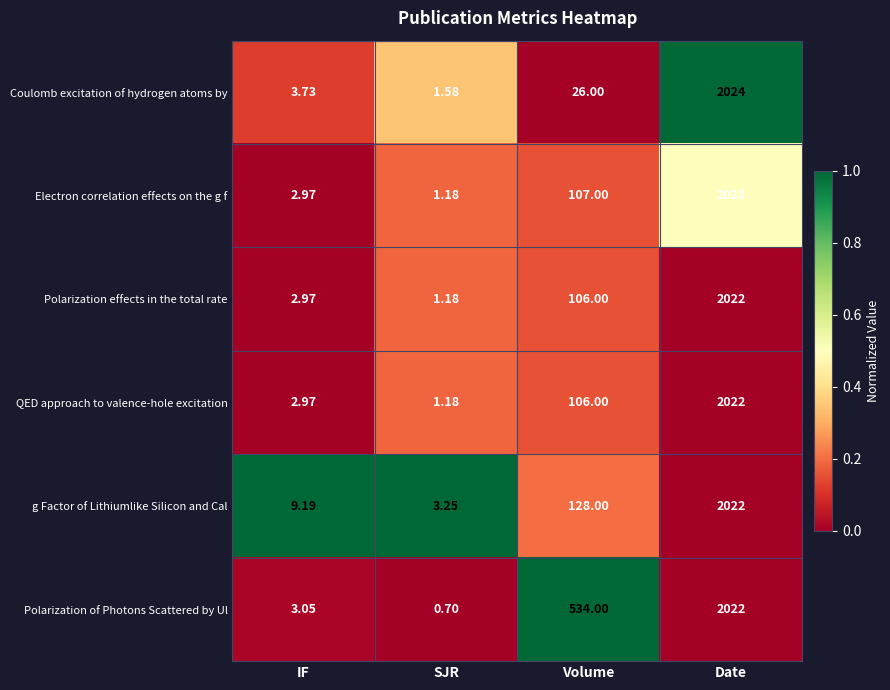

Which category has the highest value across all series?

Date